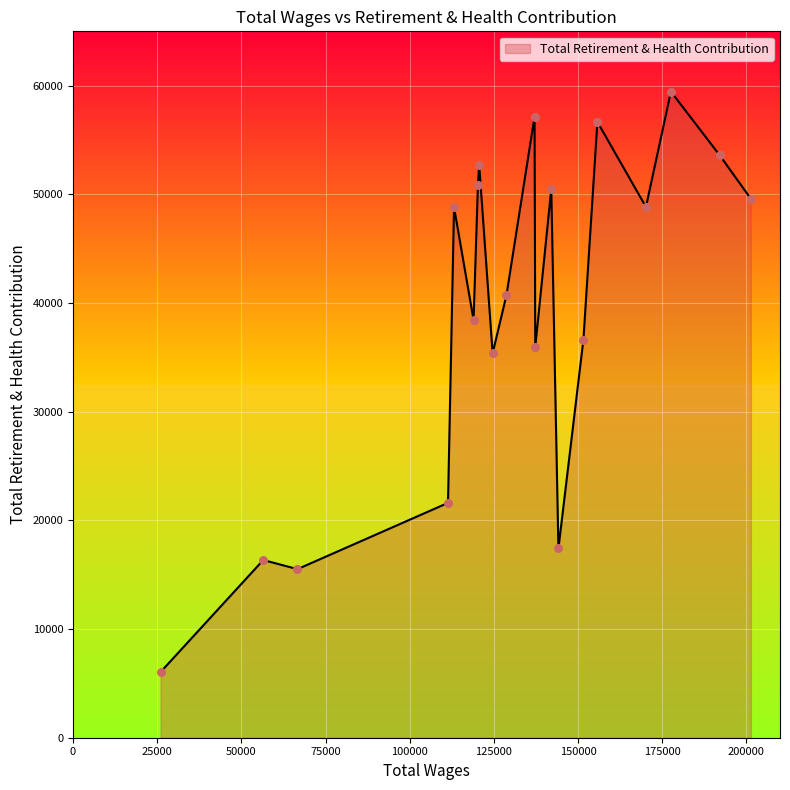

What is the difference between the maximum and minimum values?

53414